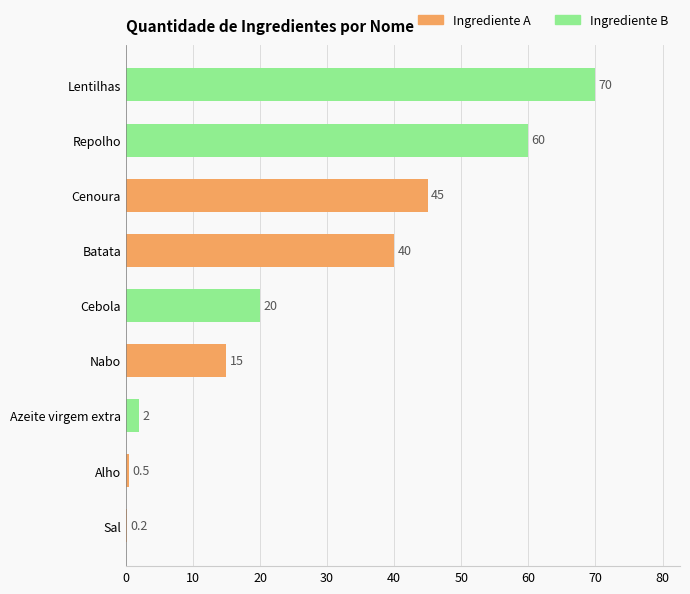

The chart shows a value of 25.3 at Nabo. True or false?

False